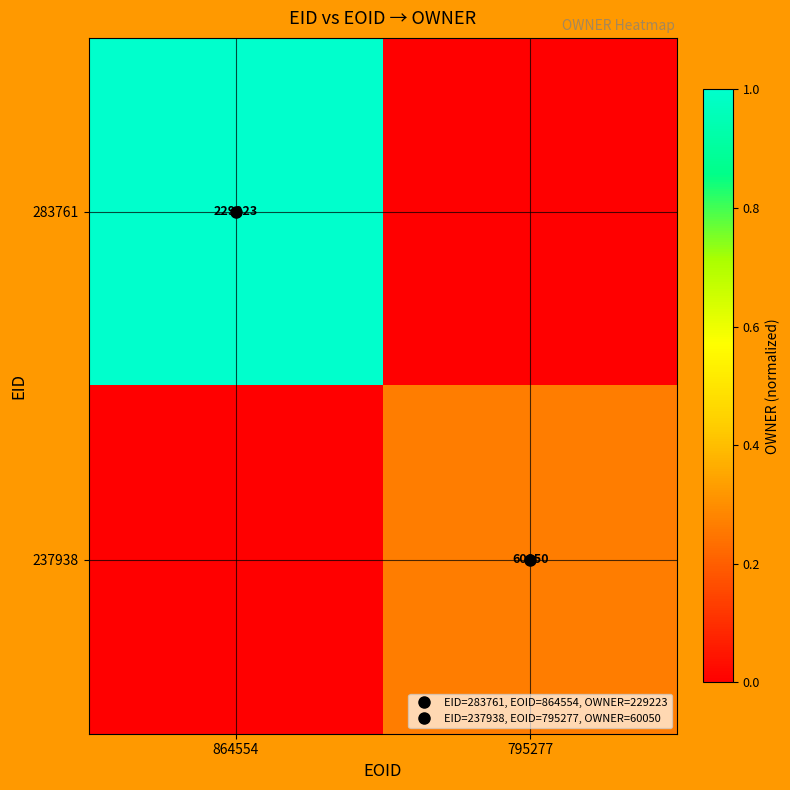

The 237938 series shows 0.3 at 795277. True or false?

True